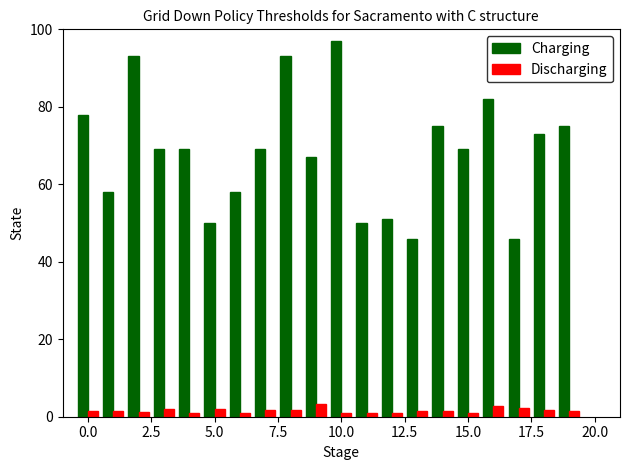

At how many categories does at least one series exceed 20?

20